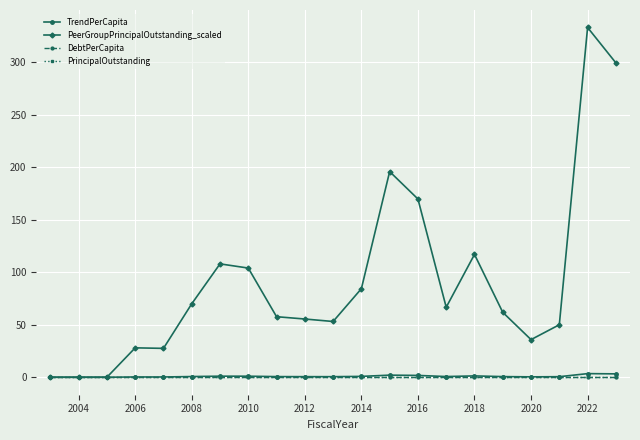

Where is TrendPerCapita nearest to the value 1?

2014